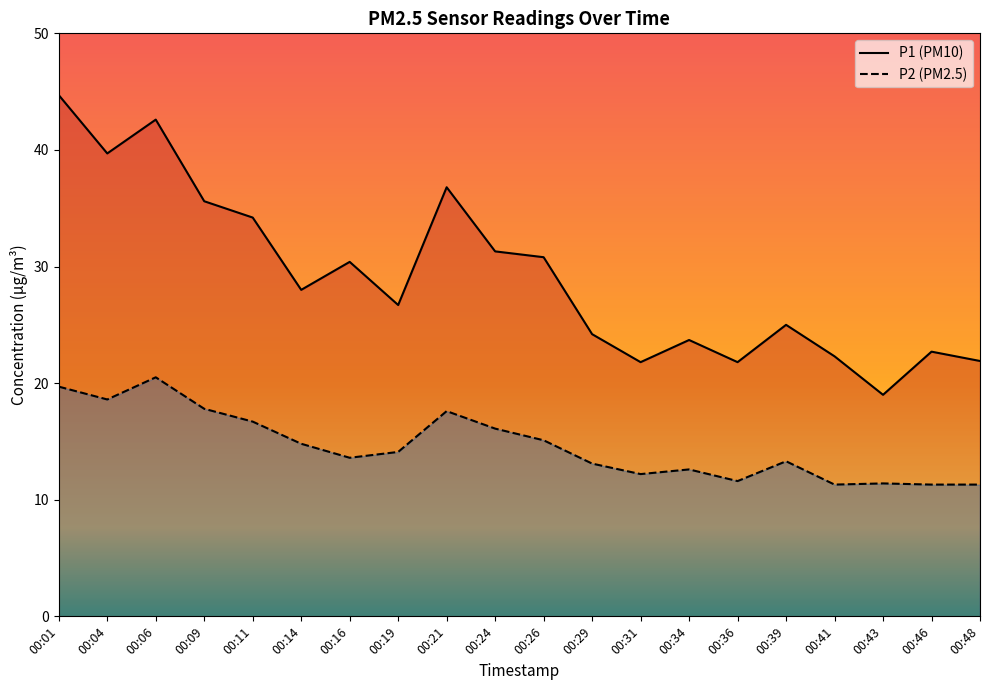

What value does the P2 series have at 00:06?

20.5